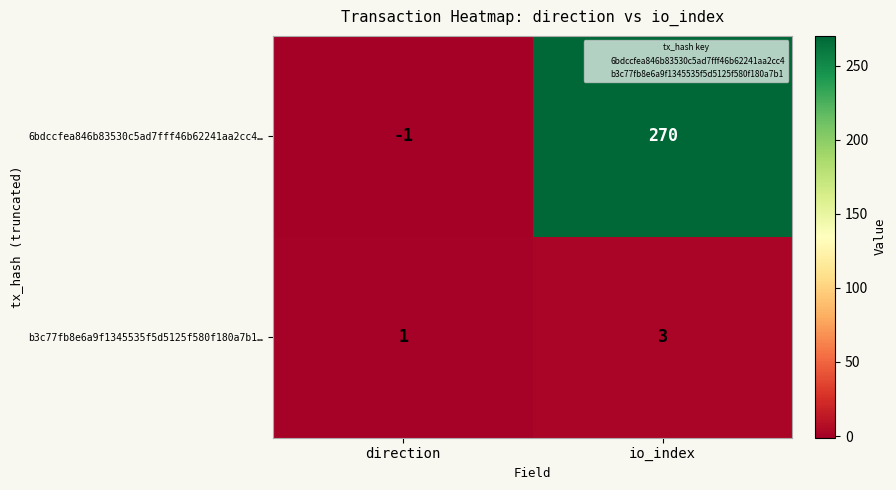

Reading left to right, list all the values displayed in this chart.

6bdccfea846b83530c5ad7fff46b62241aa2cc4…: direction=-1	io_index=270
b3c77fb8e6a9f1345535f5d5125f580f180a7b1…: direction=1	io_index=3